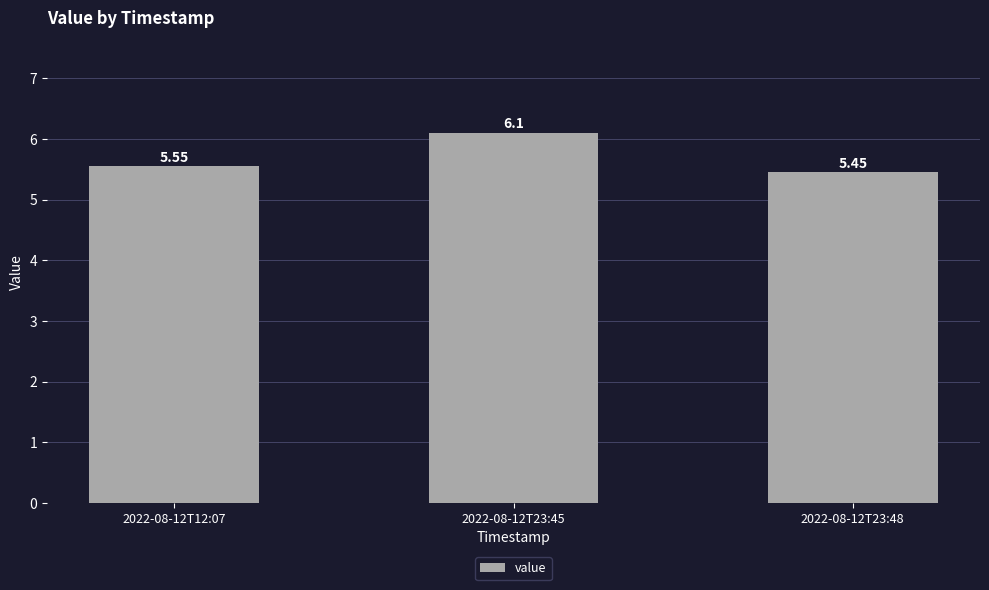

Rank the categories by value from highest to lowest.

2022-08-12T23:45, 2022-08-12T12:07, 2022-08-12T23:48